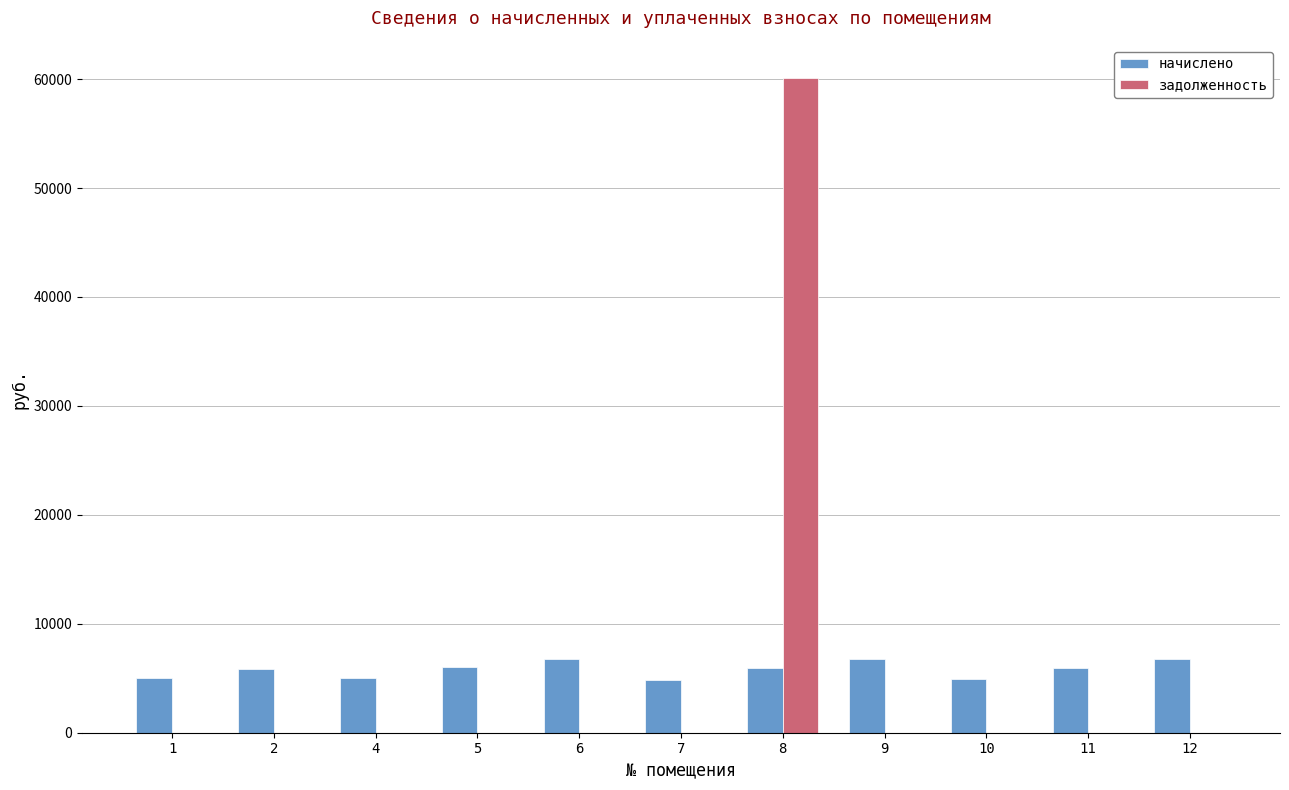

Are the bars horizontal?

No